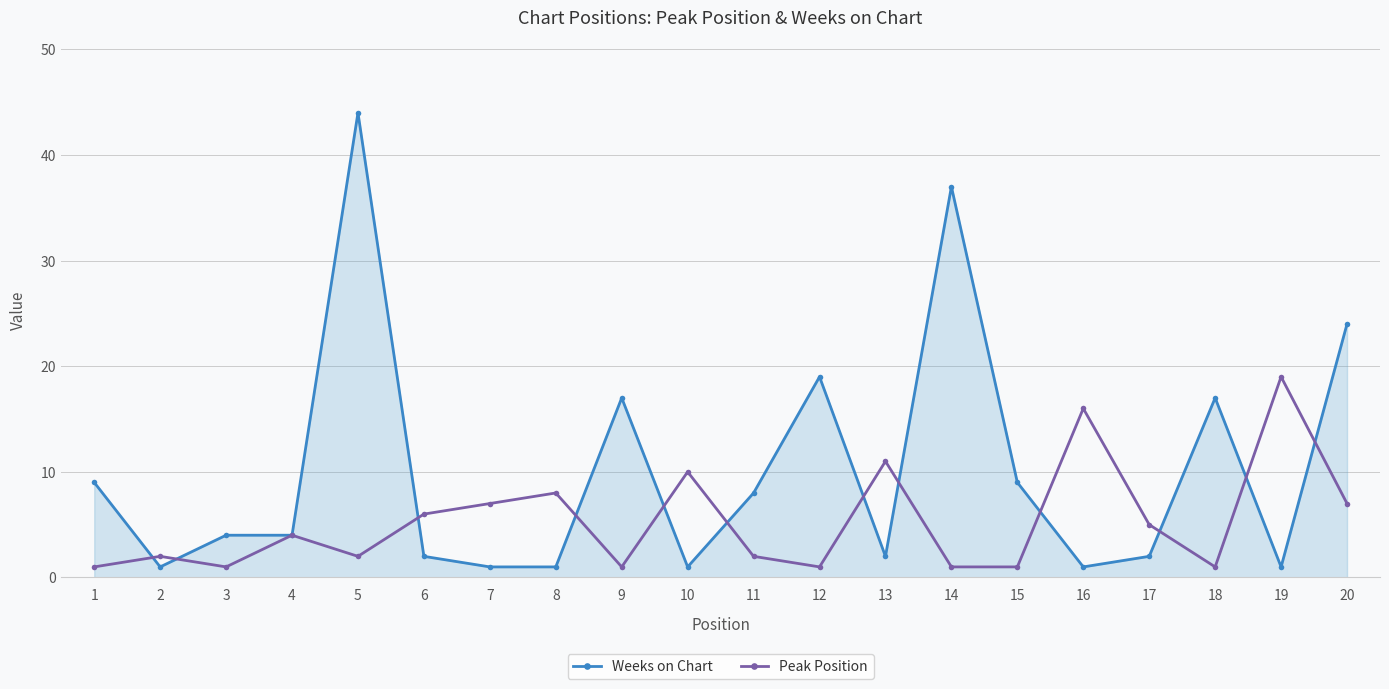

Rank the series by their maximum value, from highest to lowest.

Weeks on Chart, Peak Position